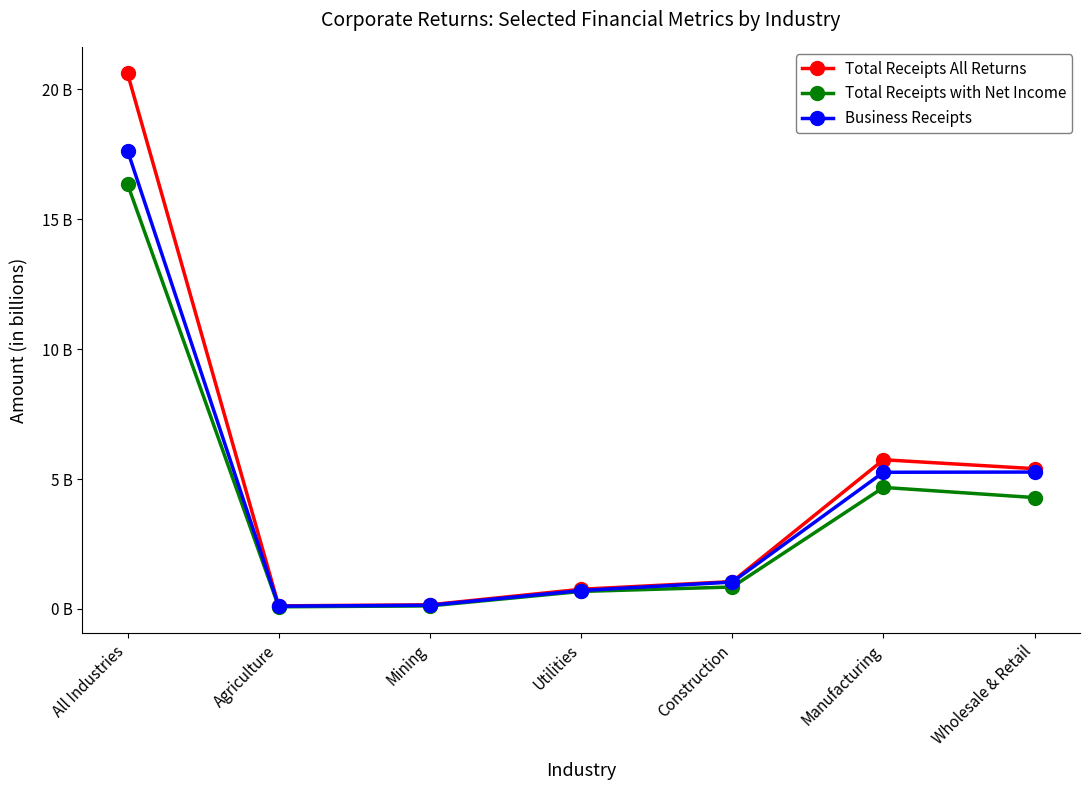

Reading left to right, extract all data points from this chart.

Total Receipts All Returns: 20.6	0.1	0.2	0.8	1.1	5.7	5.4
Total Receipts with Net Income: 16.3	0.1	0.1	0.7	0.8	4.7	4.3
Business Receipts: 17.6	0.1	0.1	0.7	1.0	5.3	5.3